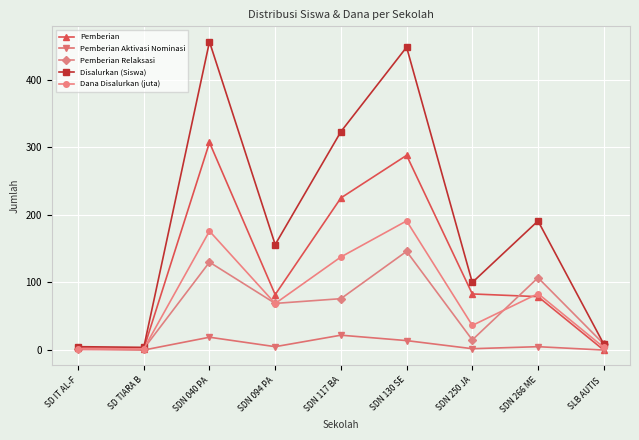

Rank the series by their maximum value, from lowest to highest.

Pemberian Aktivasi Nominasi, Pemberian Relaksasi, Dana Disalurkan (juta), Pemberian, Disalurkan (Siswa)